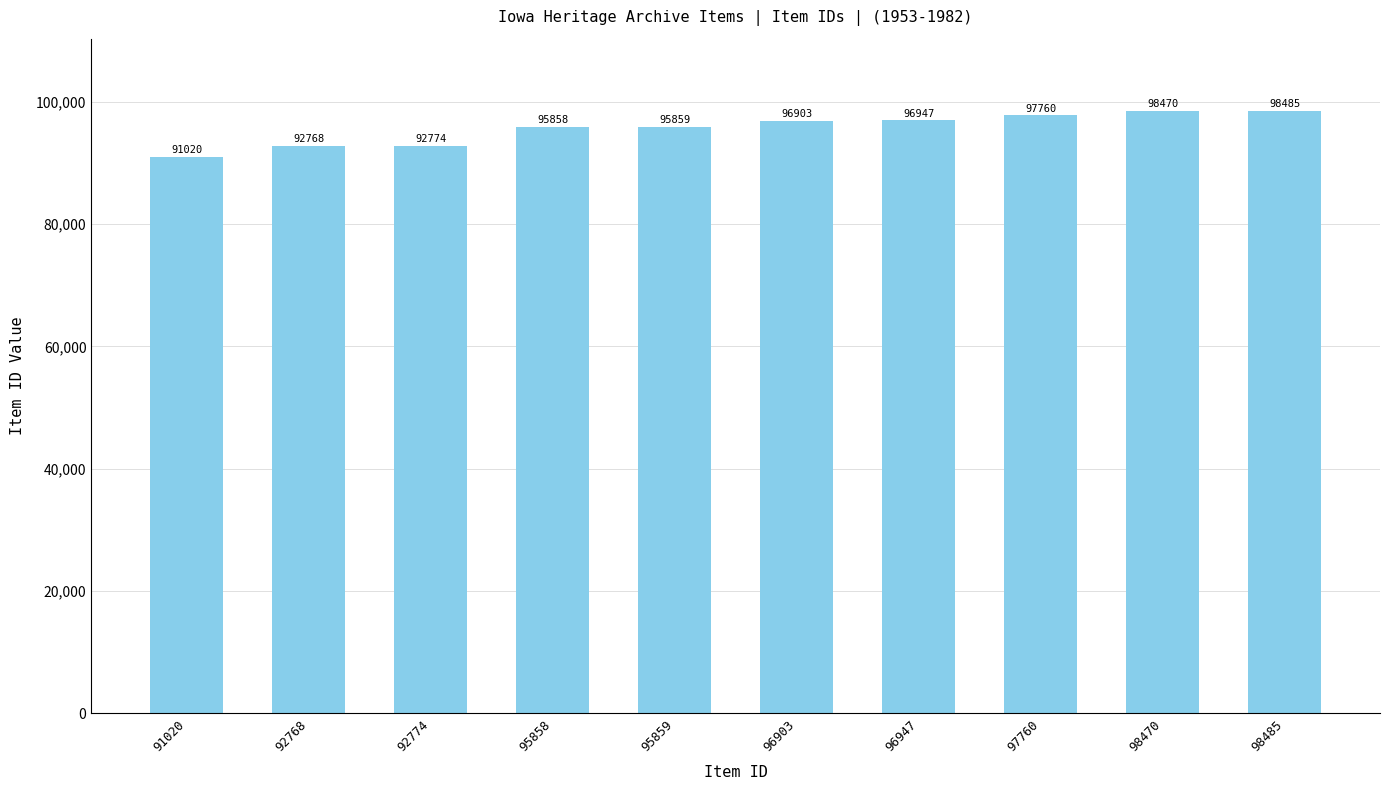

Rank the categories by value from highest to lowest.

98485, 98470, 97760, 96947, 96903, 95859, 95858, 92774, 92768, 91020